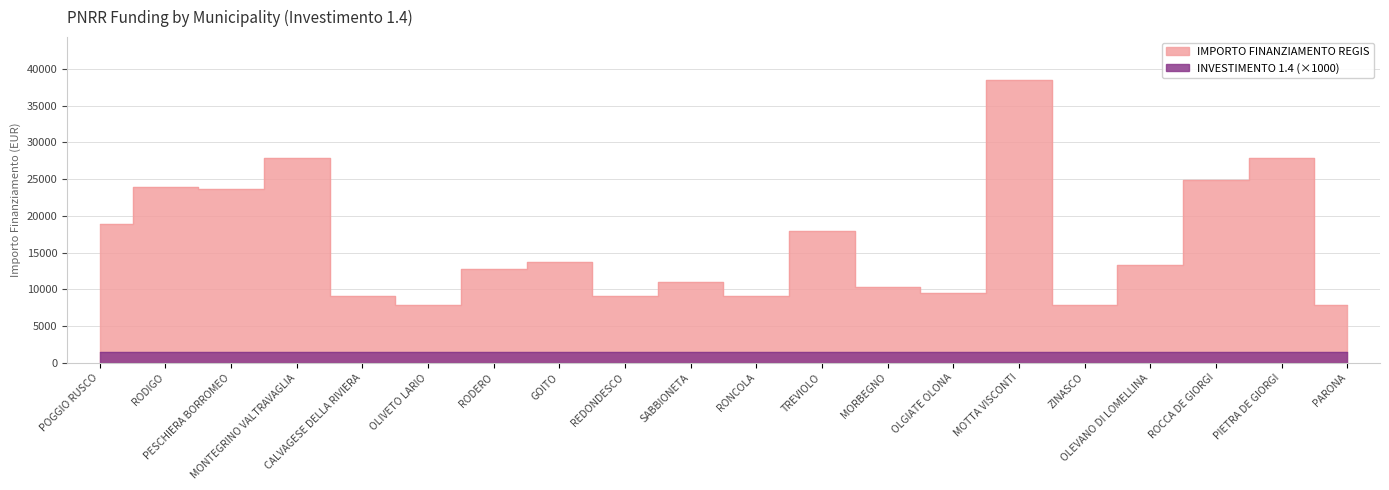

True or false: the data shows 14322 at MONTEGRINO VALTRAVAGLIA.

False